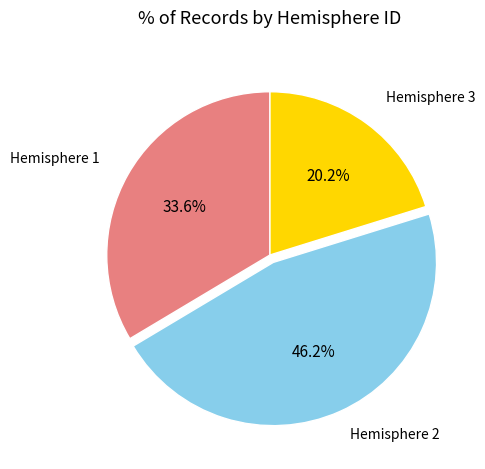

Is there any slice that represents more than half of the pie?

No